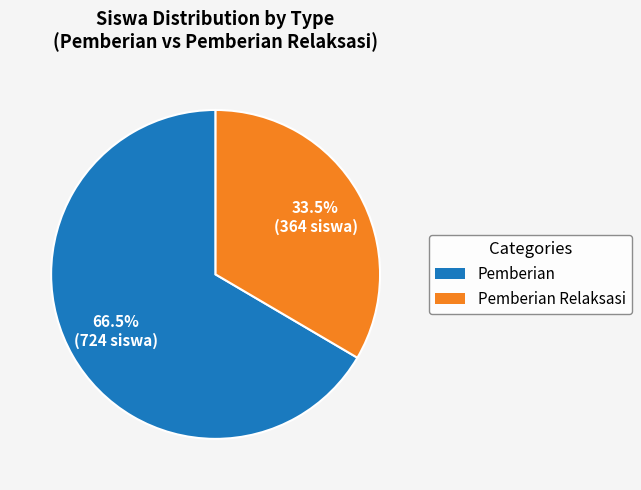

Do Pemberian and Pemberian Relaksasi together represent more than half of the pie?

Yes